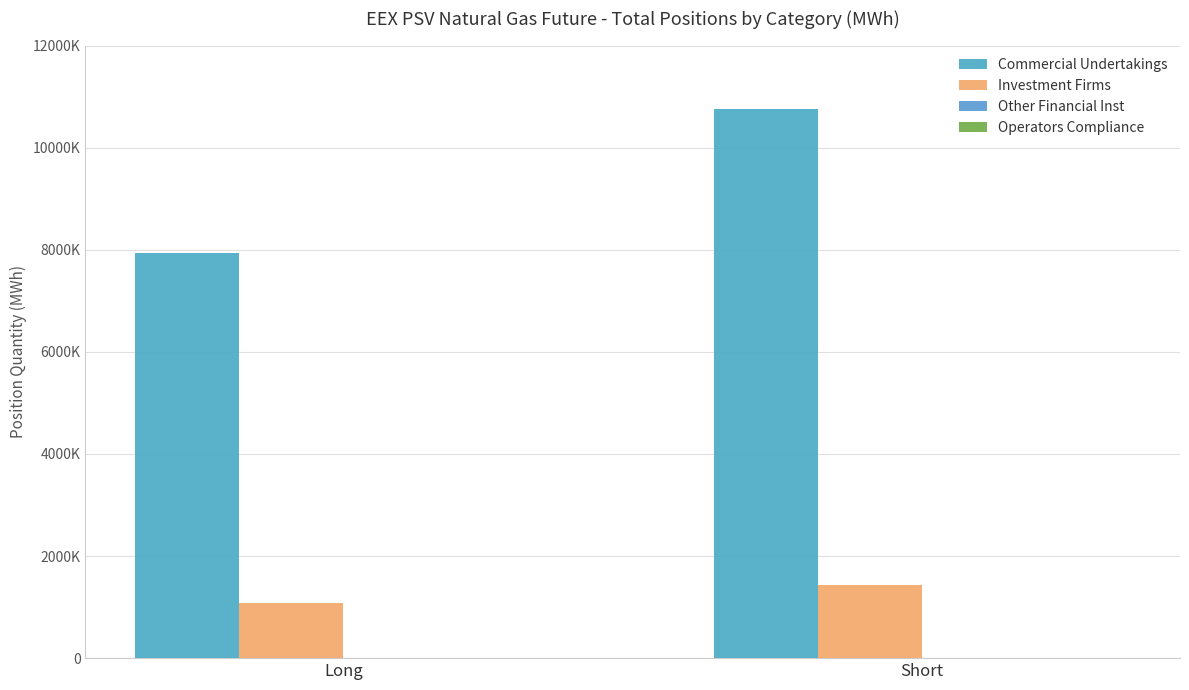

Are the bars grouped side by side (vs. stacked)?

Yes